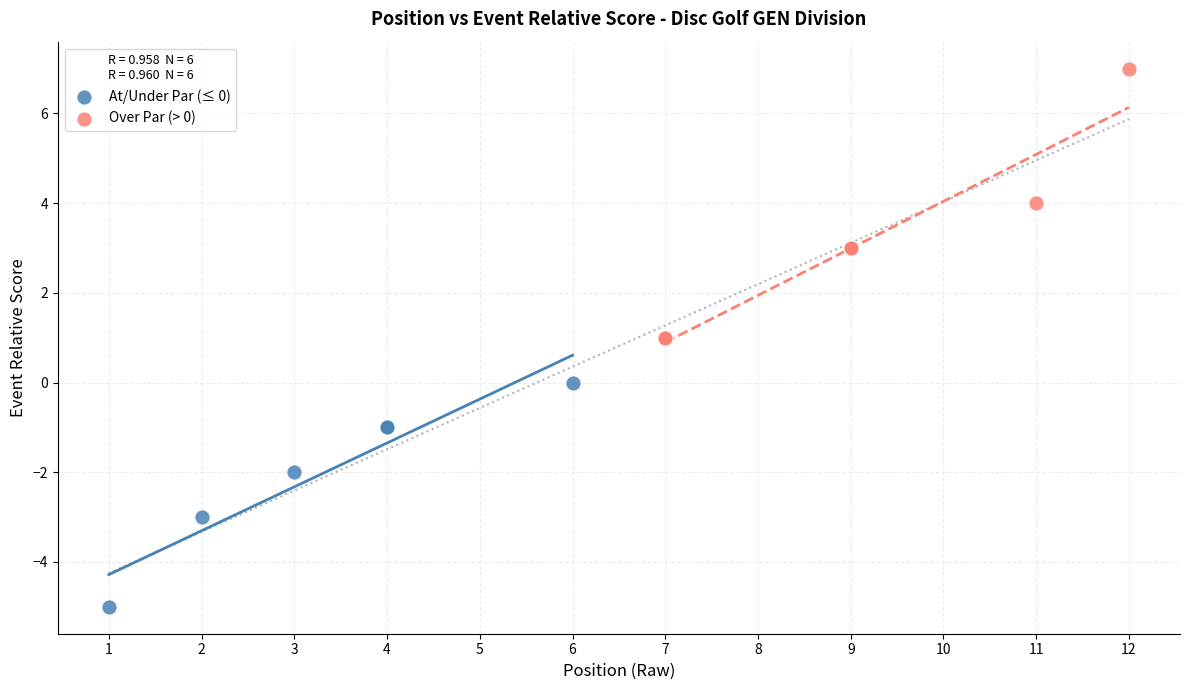

Which series contains the highest Y value?

Over Par (> 0)